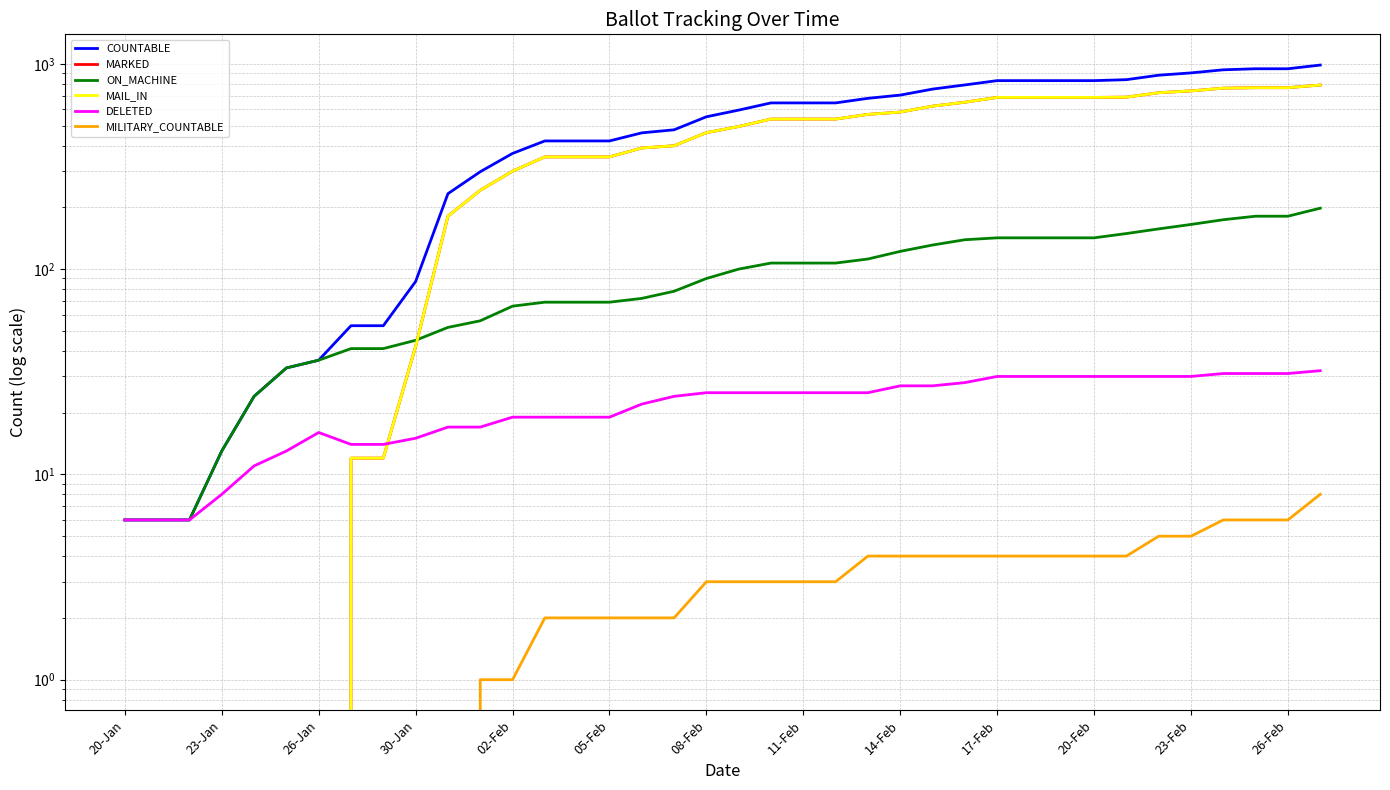

How many values in the MILITARY_COUNTABLE series are below 3?

18